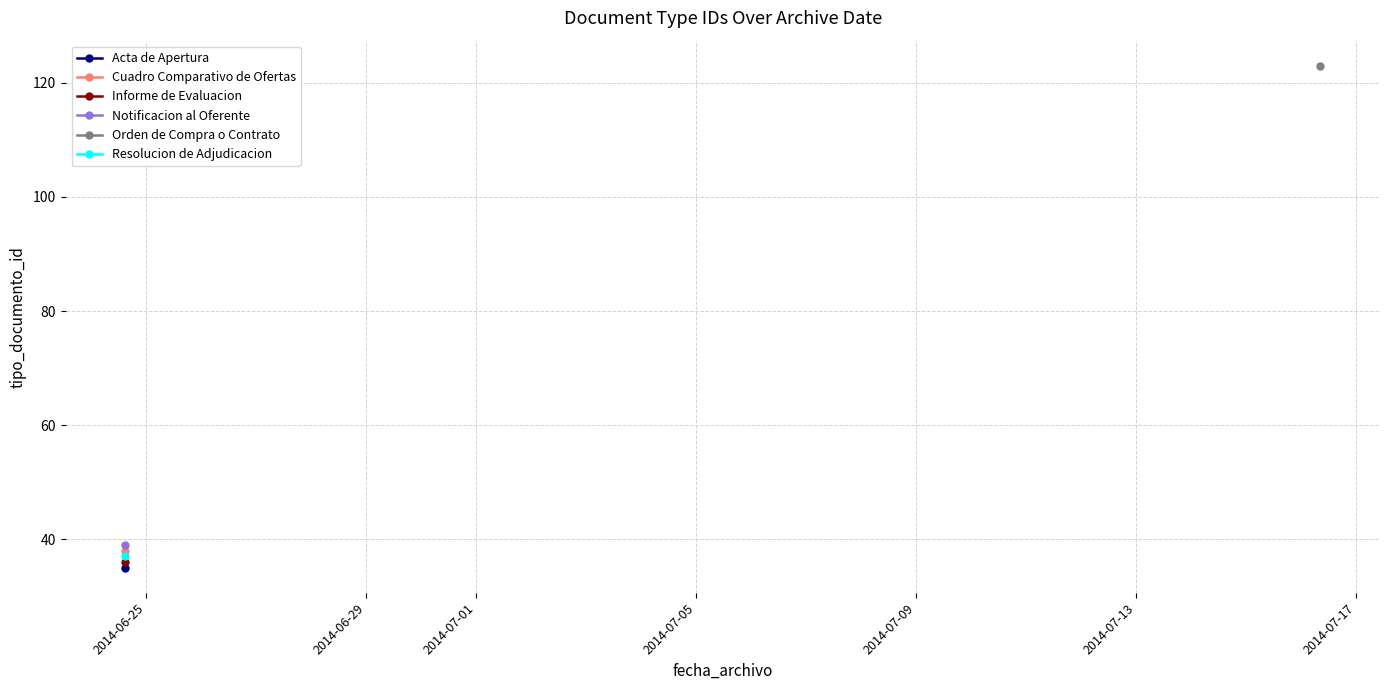

Where is the first local maximum?

2014-06-24 14:48:50